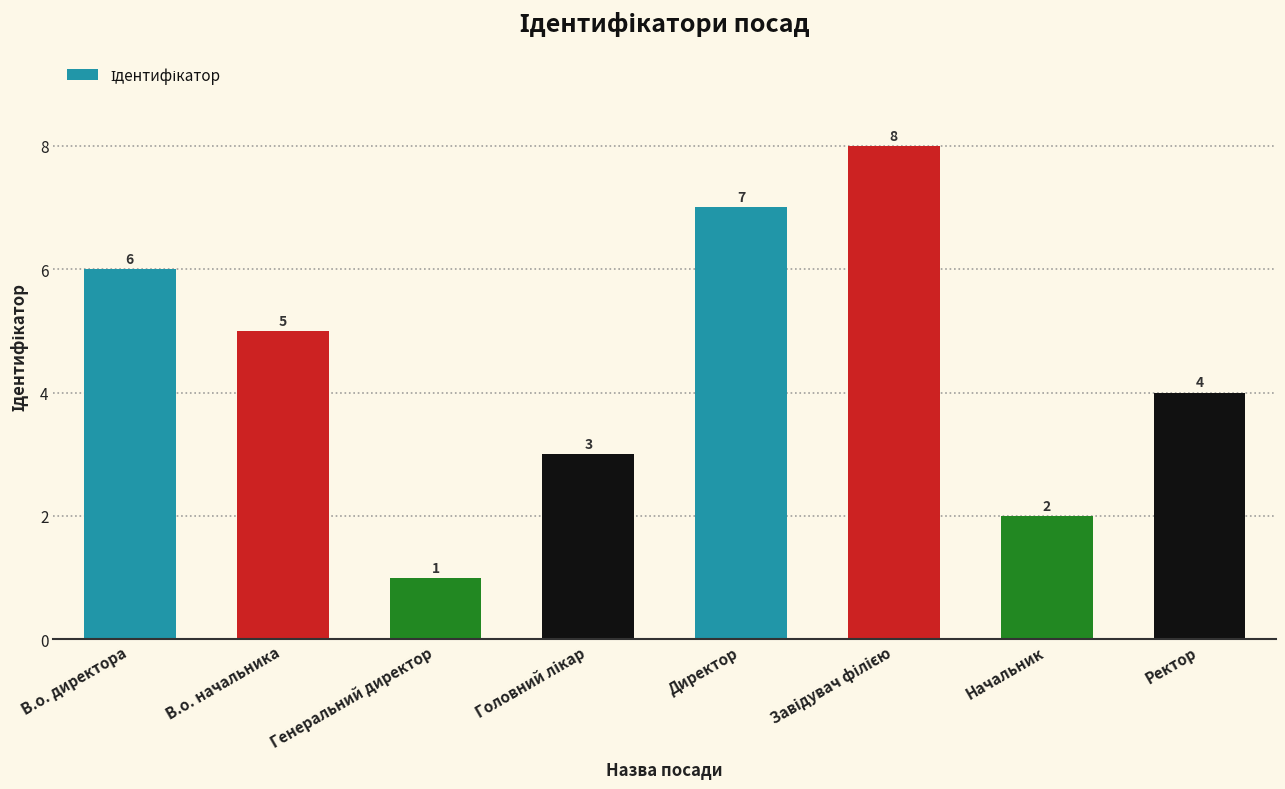

How many distinct data groups are displayed?

1